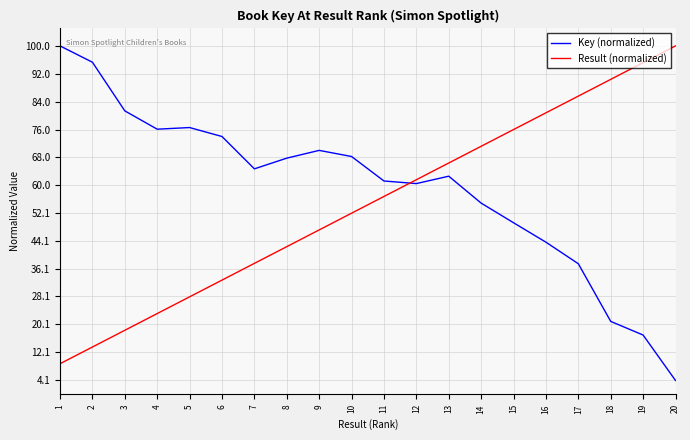

Is it true that Result (normalized) equals 52.0 at 10?

True